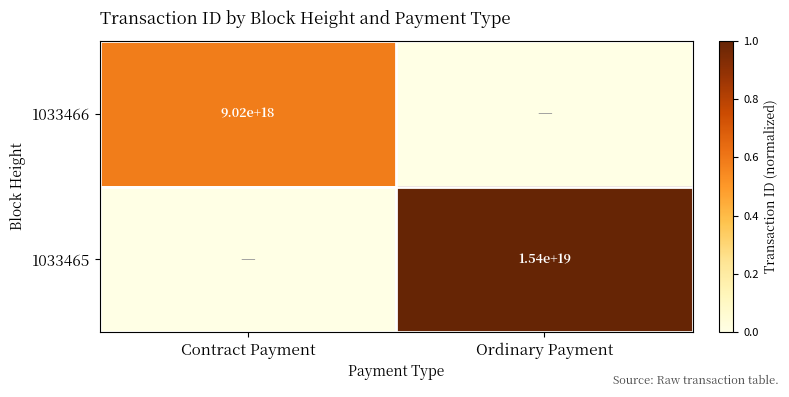

At which category does the chart reach its peak across all series?

Ordinary Payment